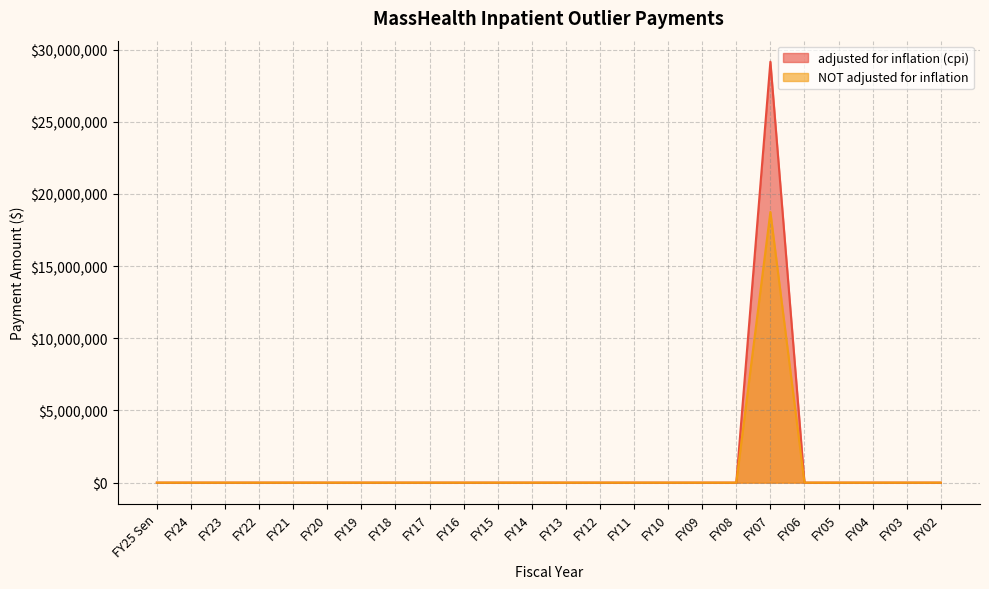

The NOT adjusted for inflation series shows -5688350 at FY21. True or false?

False